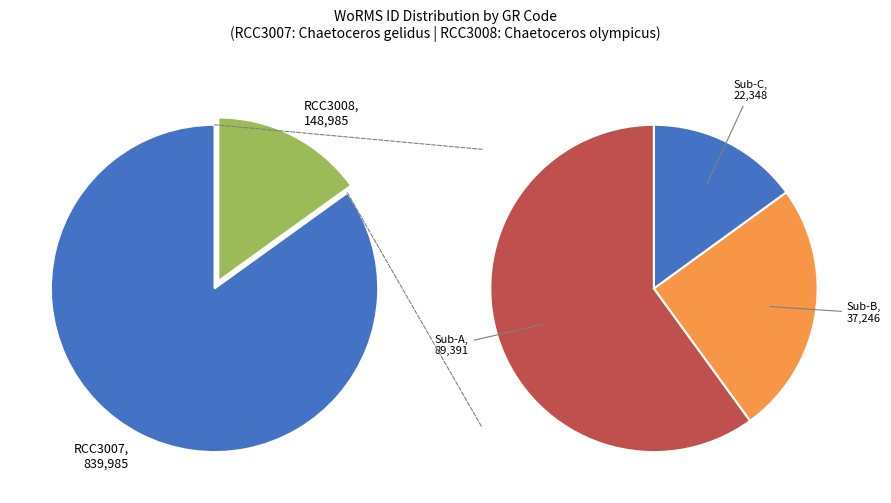

True or false: RCC3007 accounts for 74% of the total.

False